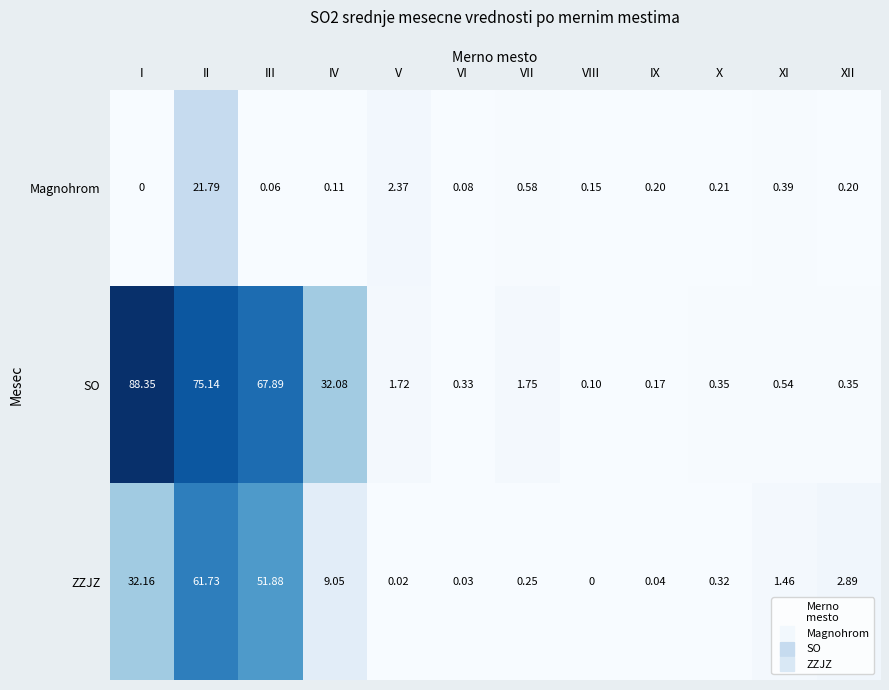

Where does the SO series first go above 1?

I